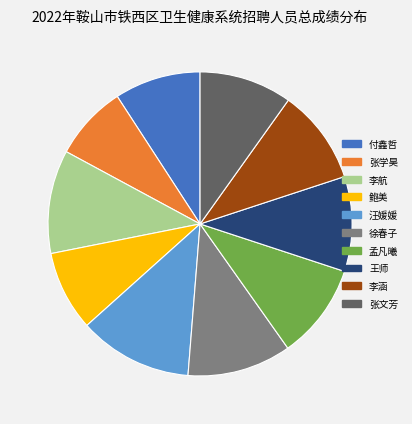

What is the largest slice in the pie chart?

汪媛媛